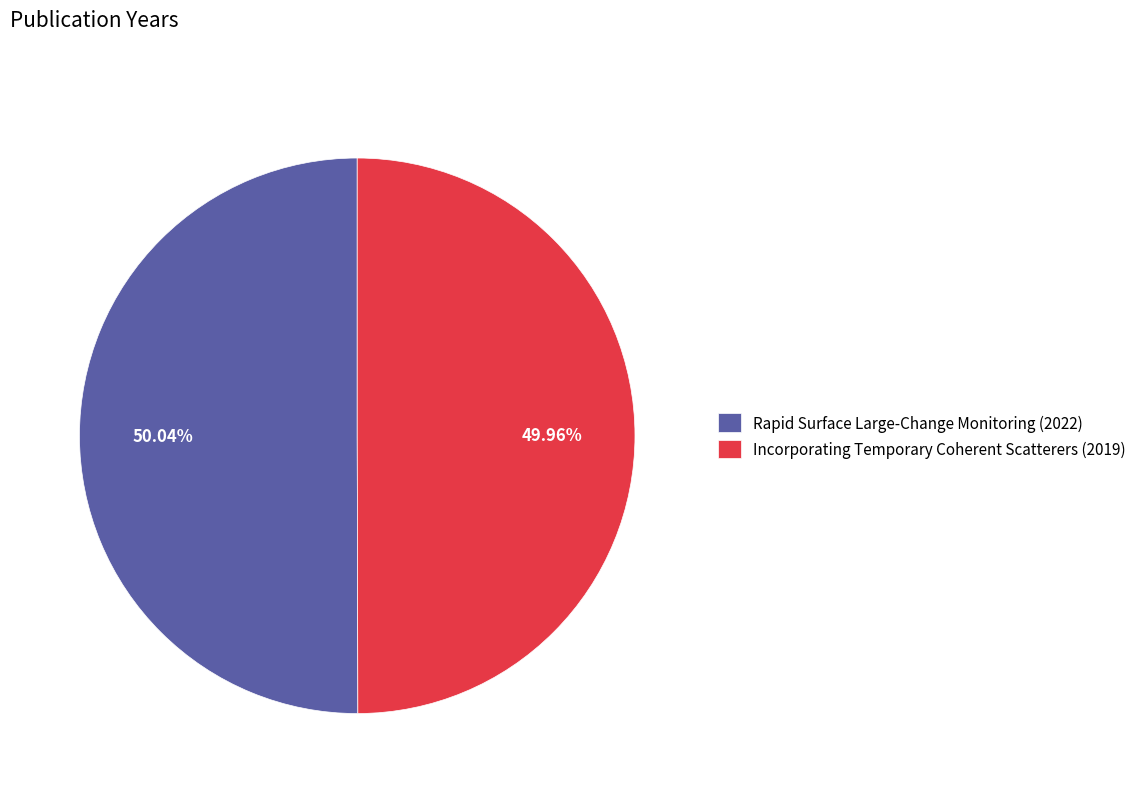

What percentage is NOT represented by Incorporating Temporary Coherent Scatterers (2019)?

50.0%